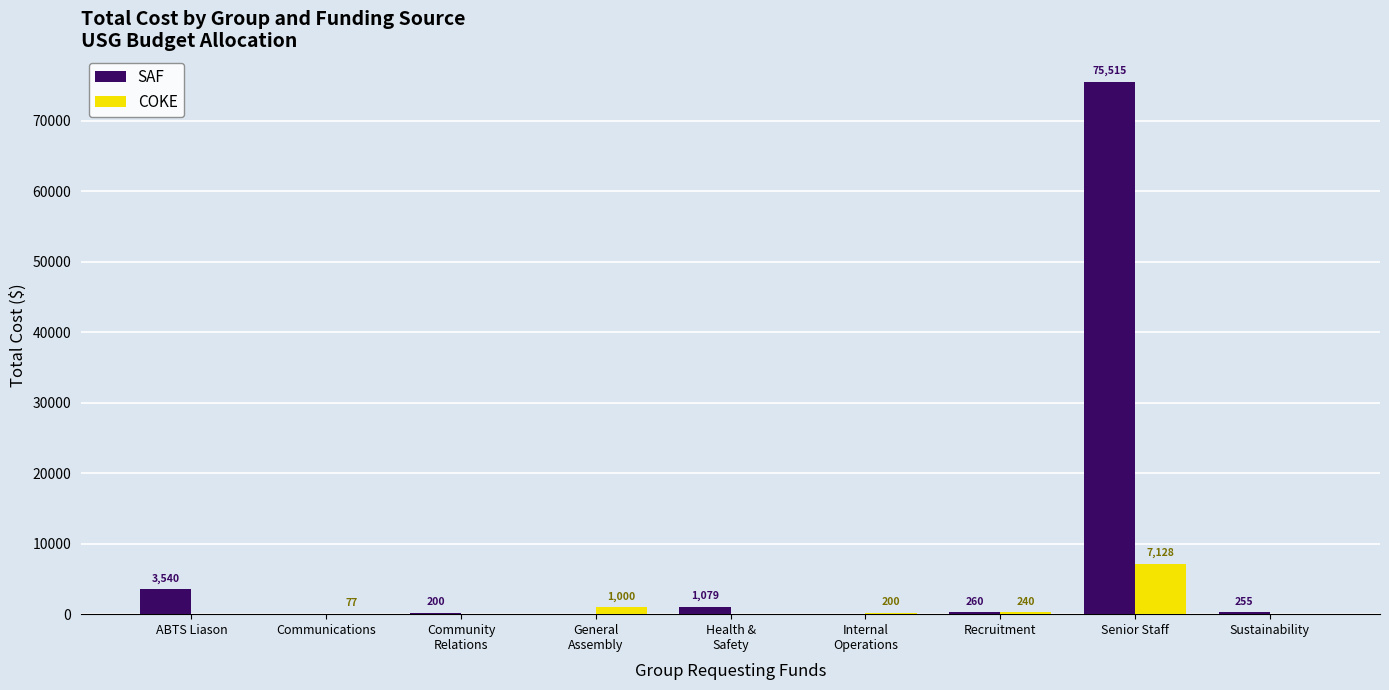

How many categories are shown in the chart?

9